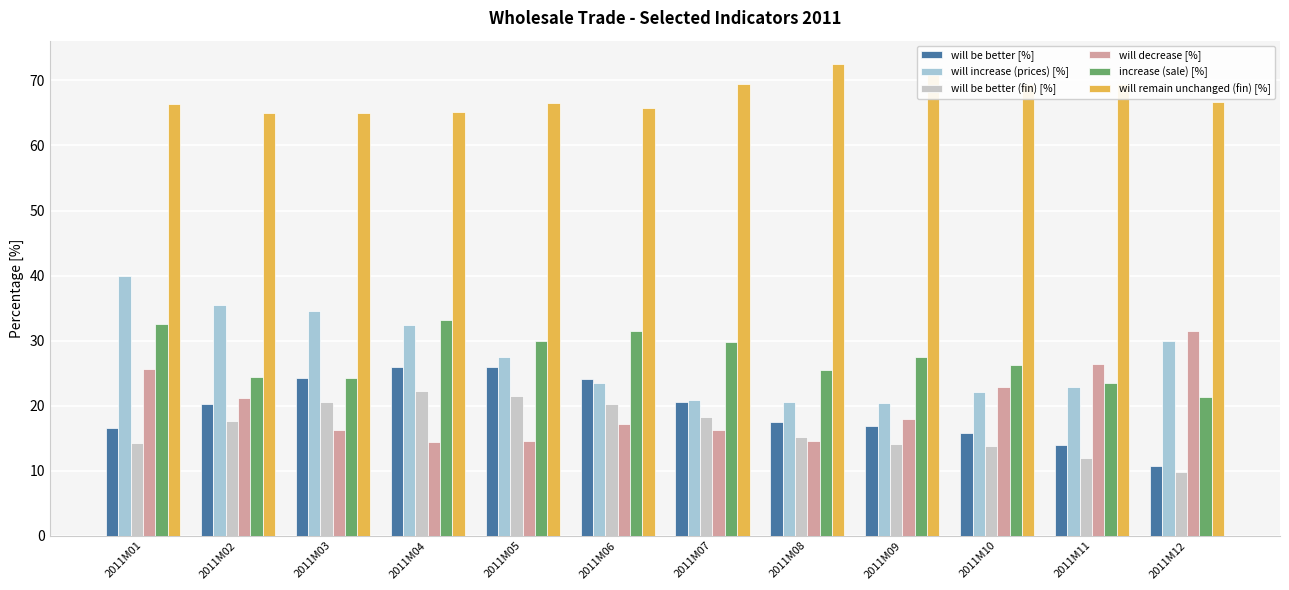

Which label corresponds to the smallest value in the chart?

2011M12